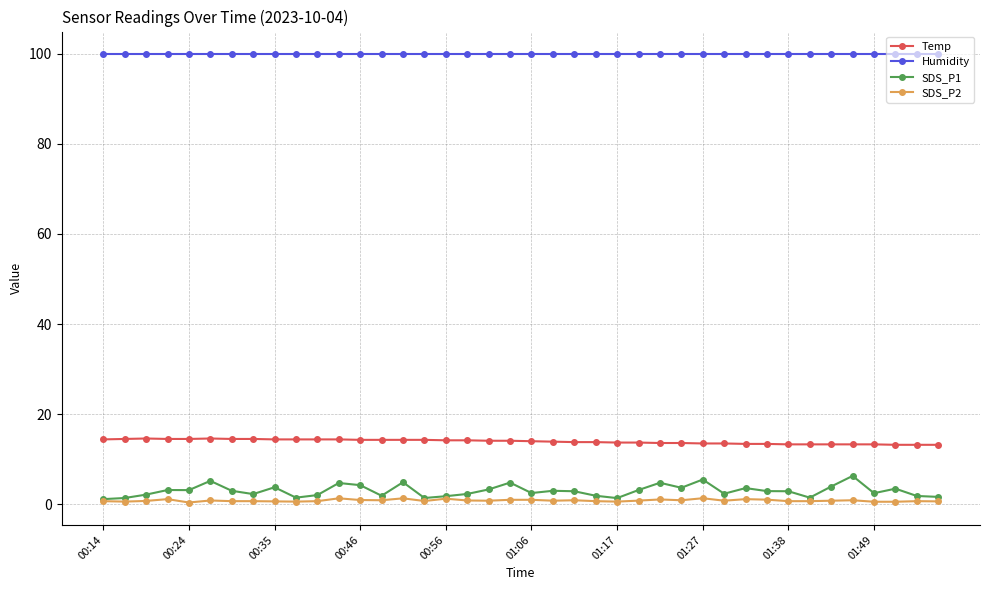

What is the value of the Humidity point at the 30th from the left?

99.9